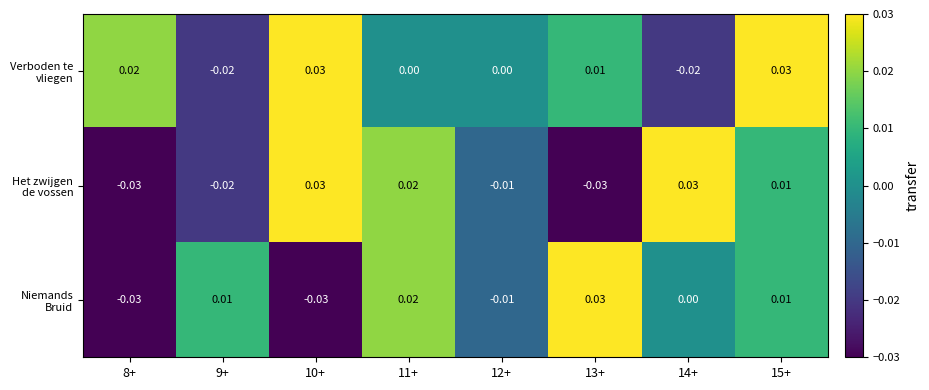

How many series are shown in this chart?

3